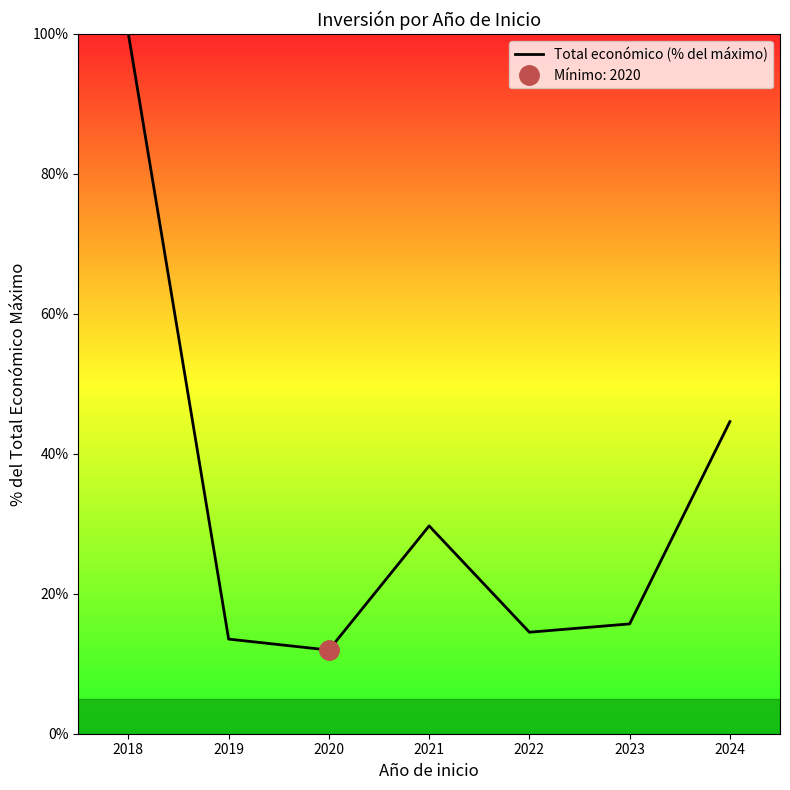

At which category does the data reach its first local valley?

2020